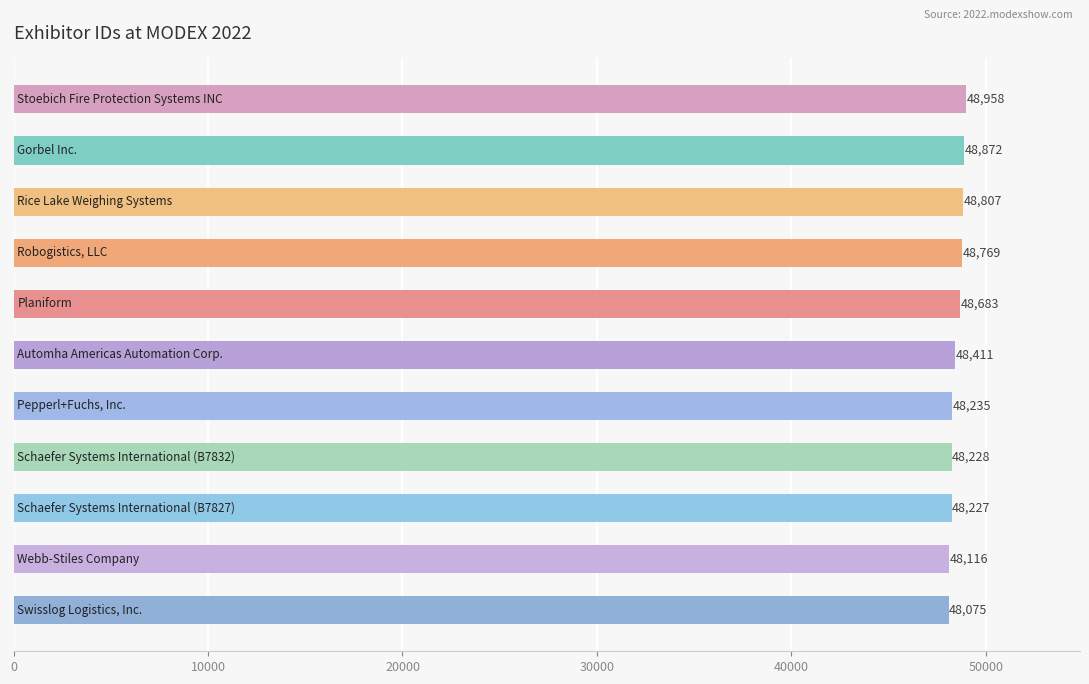

What is the difference between the maximum and minimum values?

883